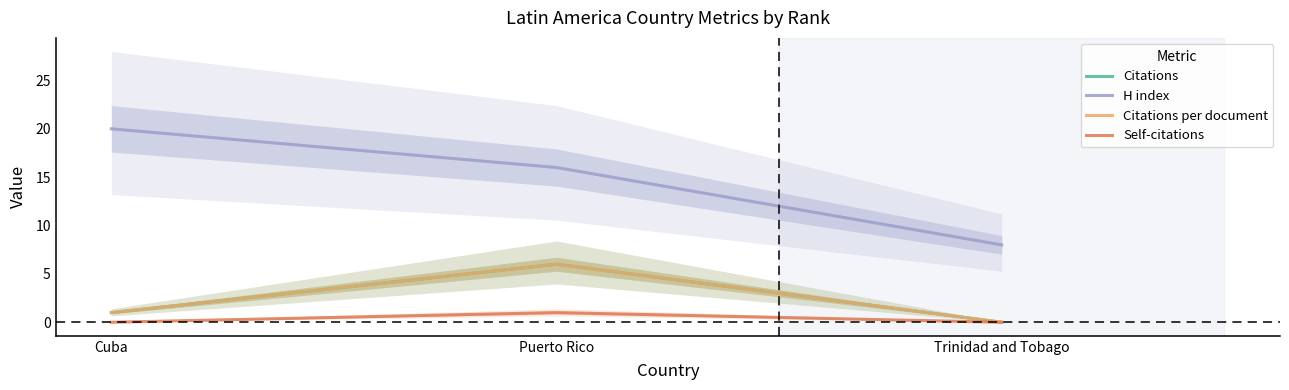

List the series in order of their peak value, lowest first.

Self-citations, Citations, Citations per document, H index